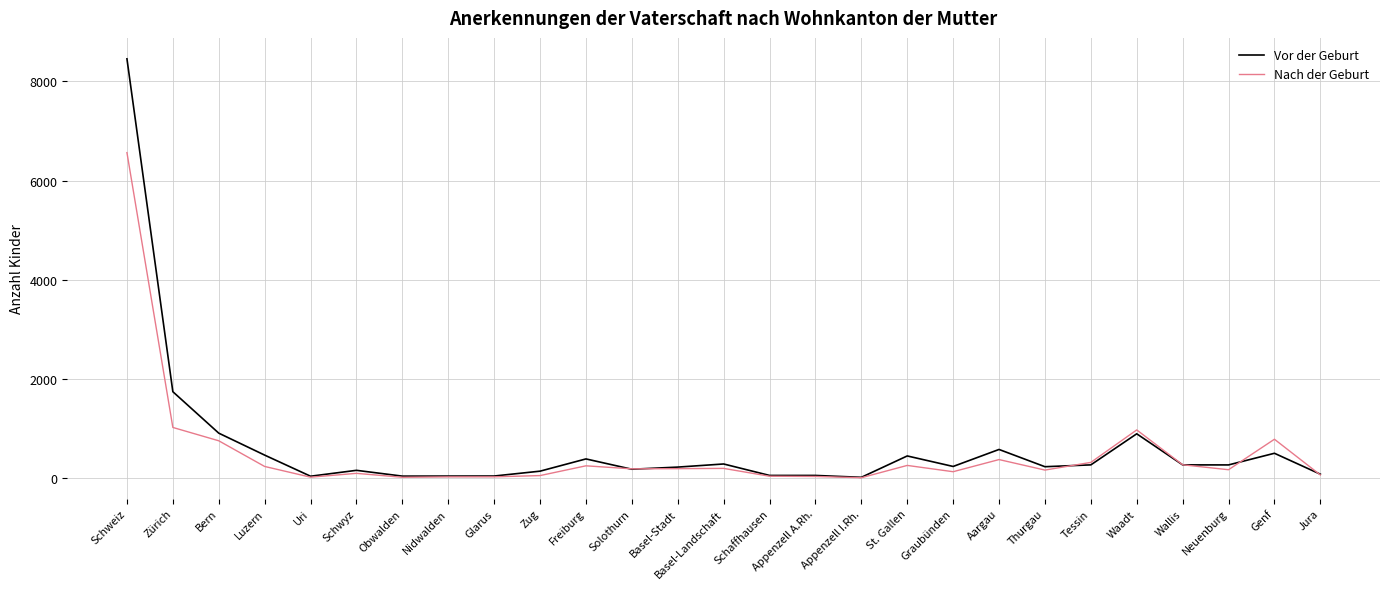

At which label does Nach der Geburt reach its peak?

Schweiz